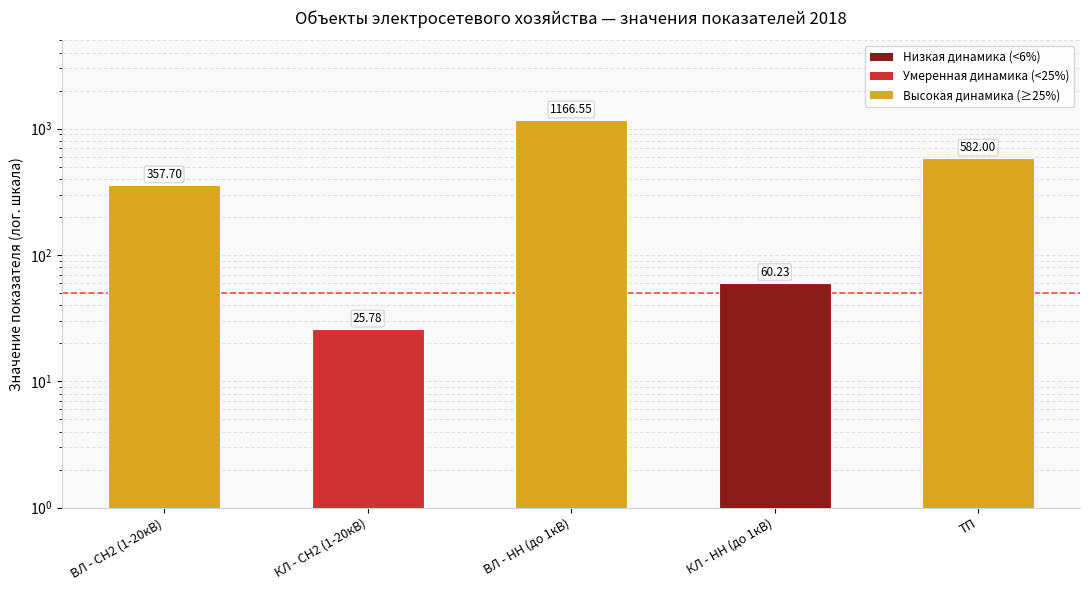

Which label corresponds to the largest value in the chart?

ВЛ - НН (до 1кВ)